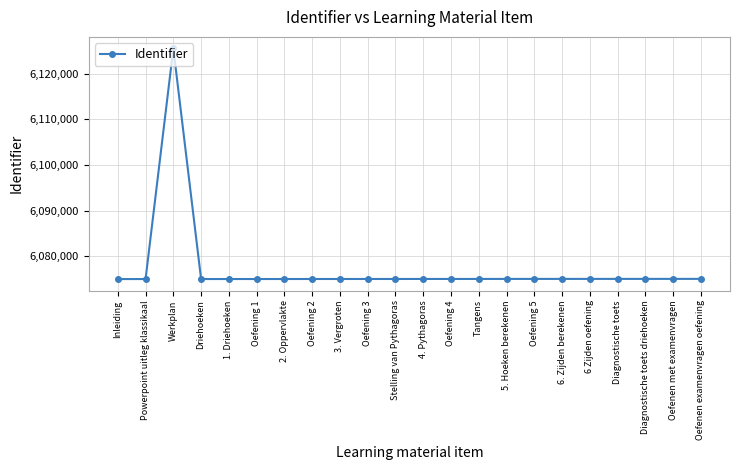

What position from the left is 6. Zijden berekenen?

17